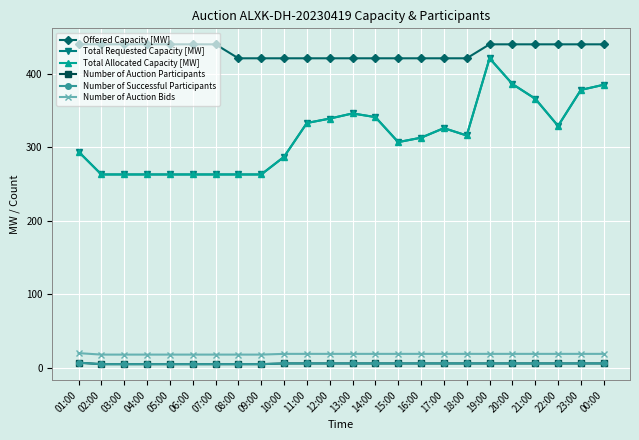

What is the label of the 2nd point from the left?

02:00